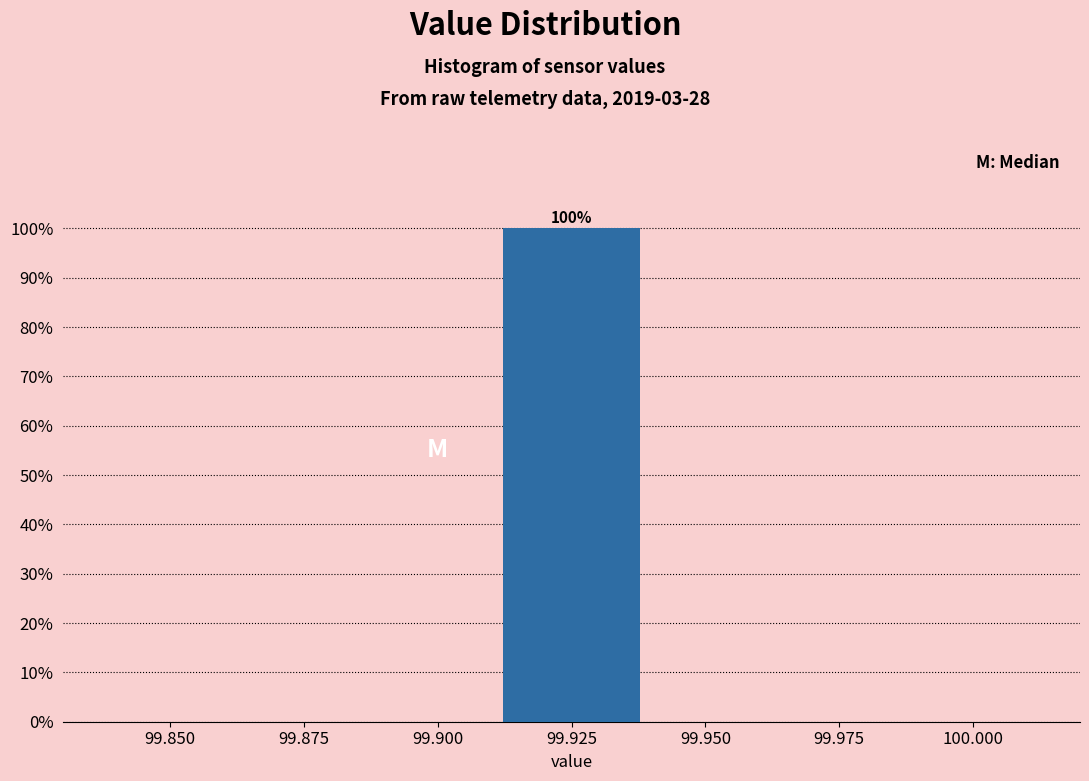

Over which range of the x-axis is the bar tallest?

99.900 to 99.950